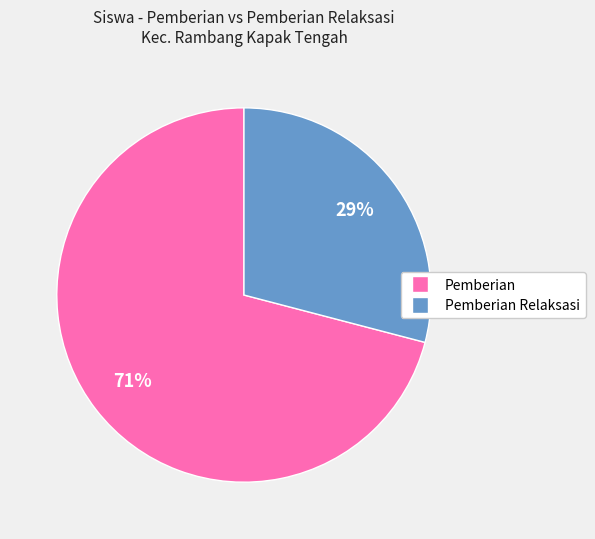

Does any single category account for the majority?

Yes